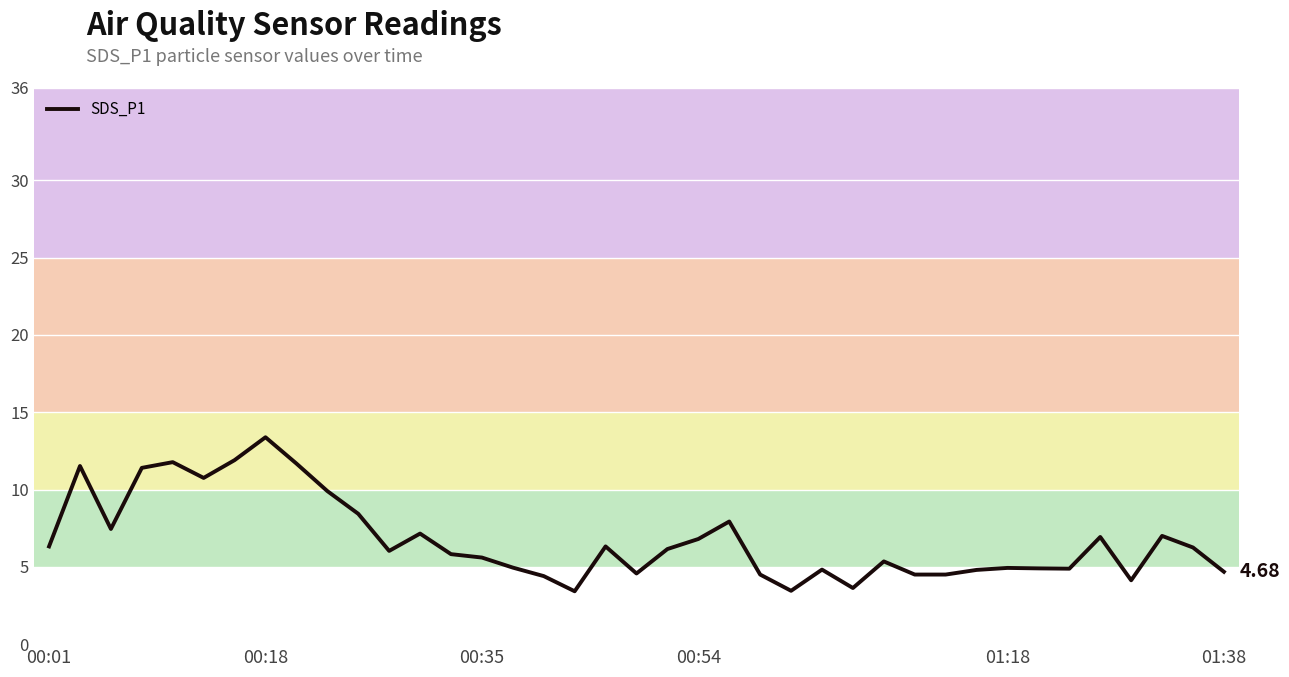

What is the difference between the maximum and minimum values?

10.0